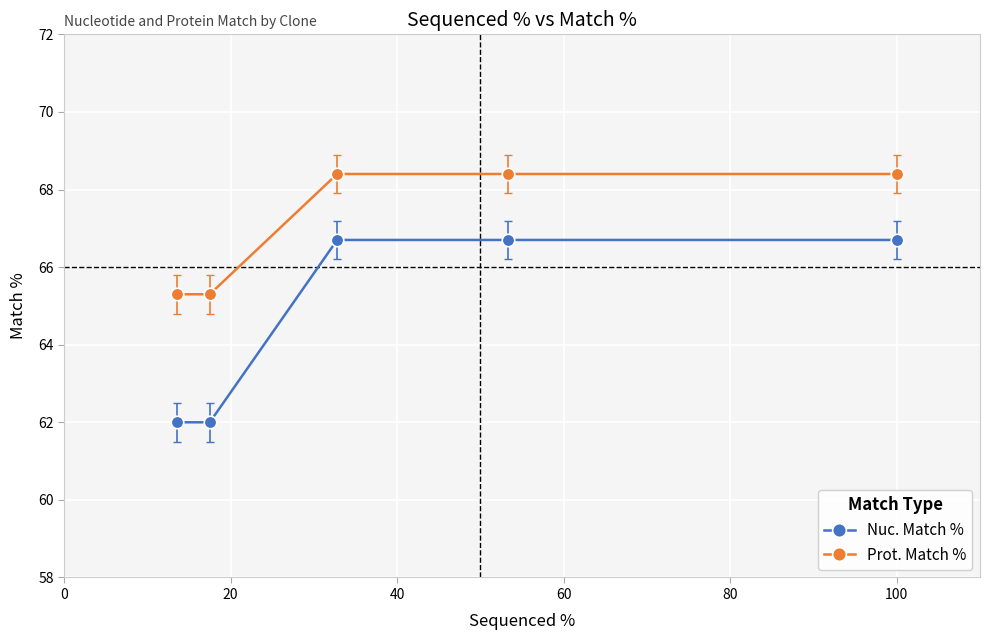

Reading right to left, transcribe all the data shown in this chart.

Nuc. Match %: 66.7	66.7	66.7	62.0	62.0
Prot. Match %: 68.4	68.4	68.4	65.3	65.3